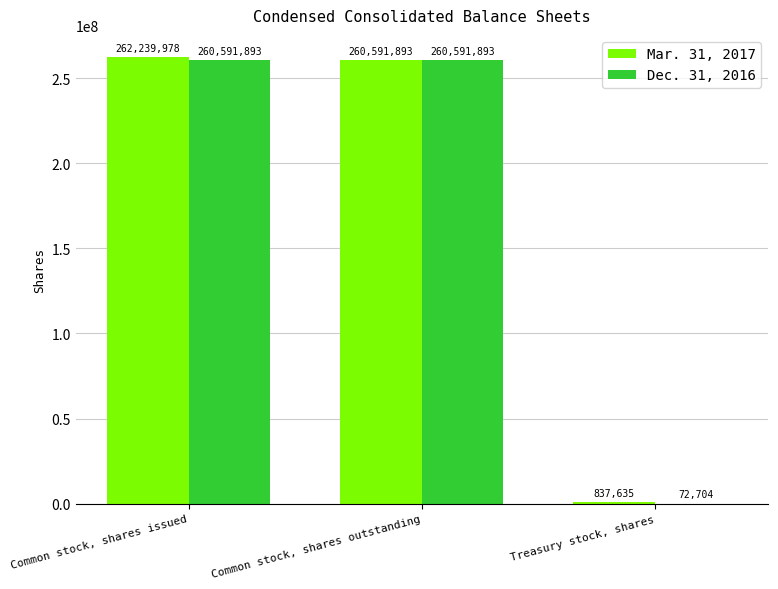

What are all the series names shown in the legend?

Mar. 31, 2017, Dec. 31, 2016